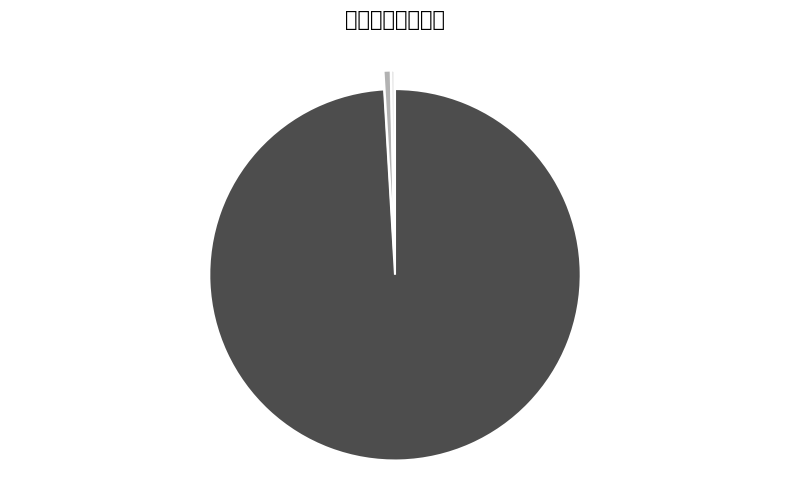

Is the sum of 社会保障和就业支出 and 住房保障支出 greater than half?

No